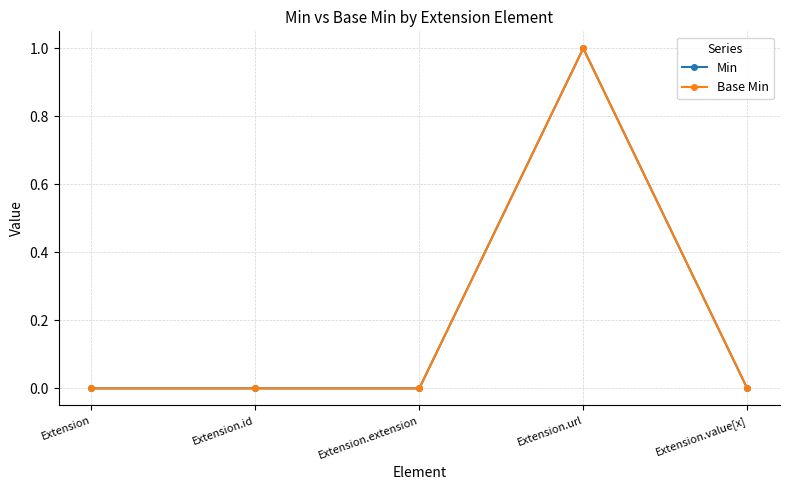

Which category has the lowest value in the Base Min series?

Extension